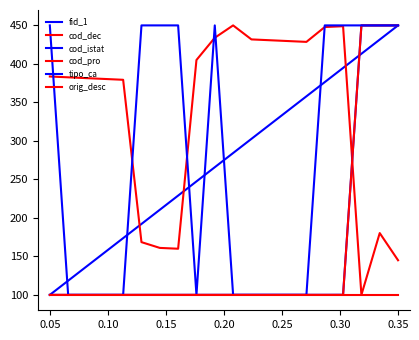

What is the difference between the maximum and minimum values in the cod_istat series?

350.0